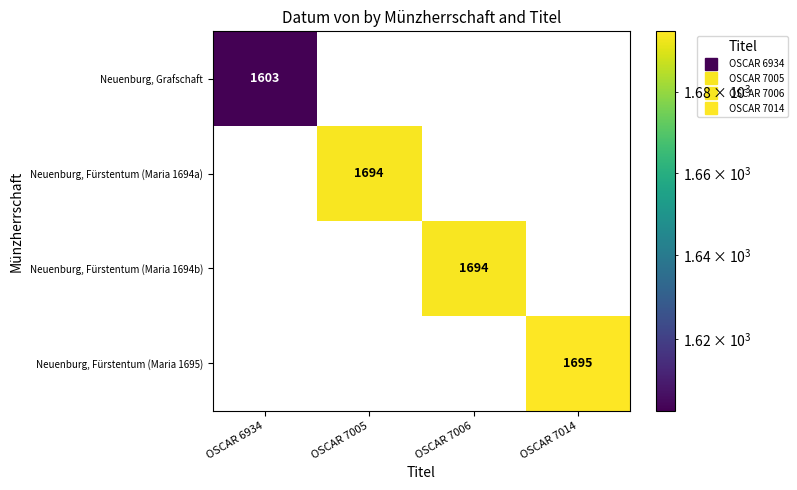

How many categories are shown in the chart?

4